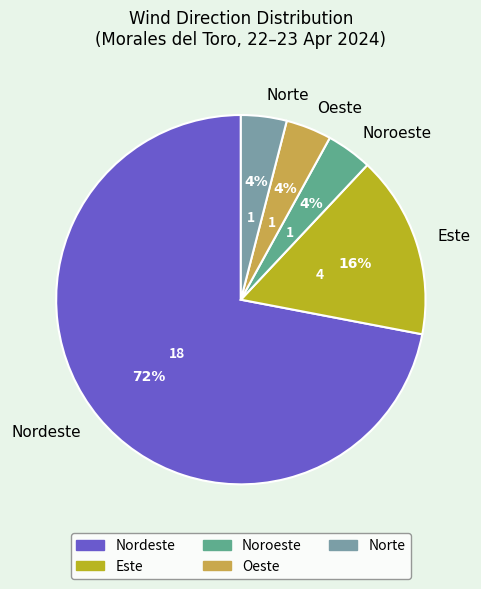

What is the majority slice?

Nordeste